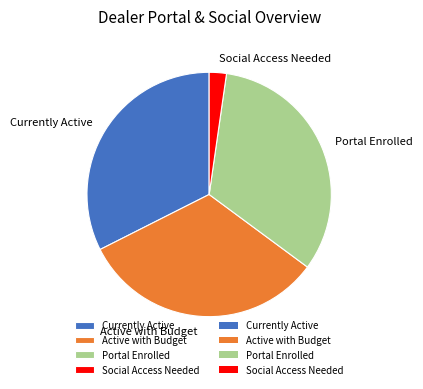

How many segments does this pie chart have?

4